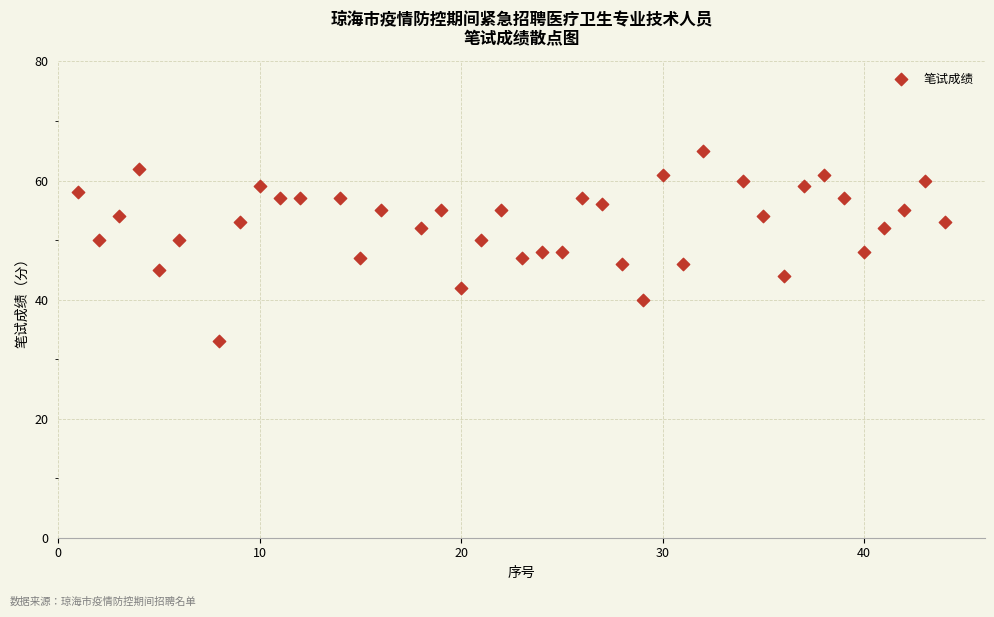

What is the range of X values (max minus min)?

43